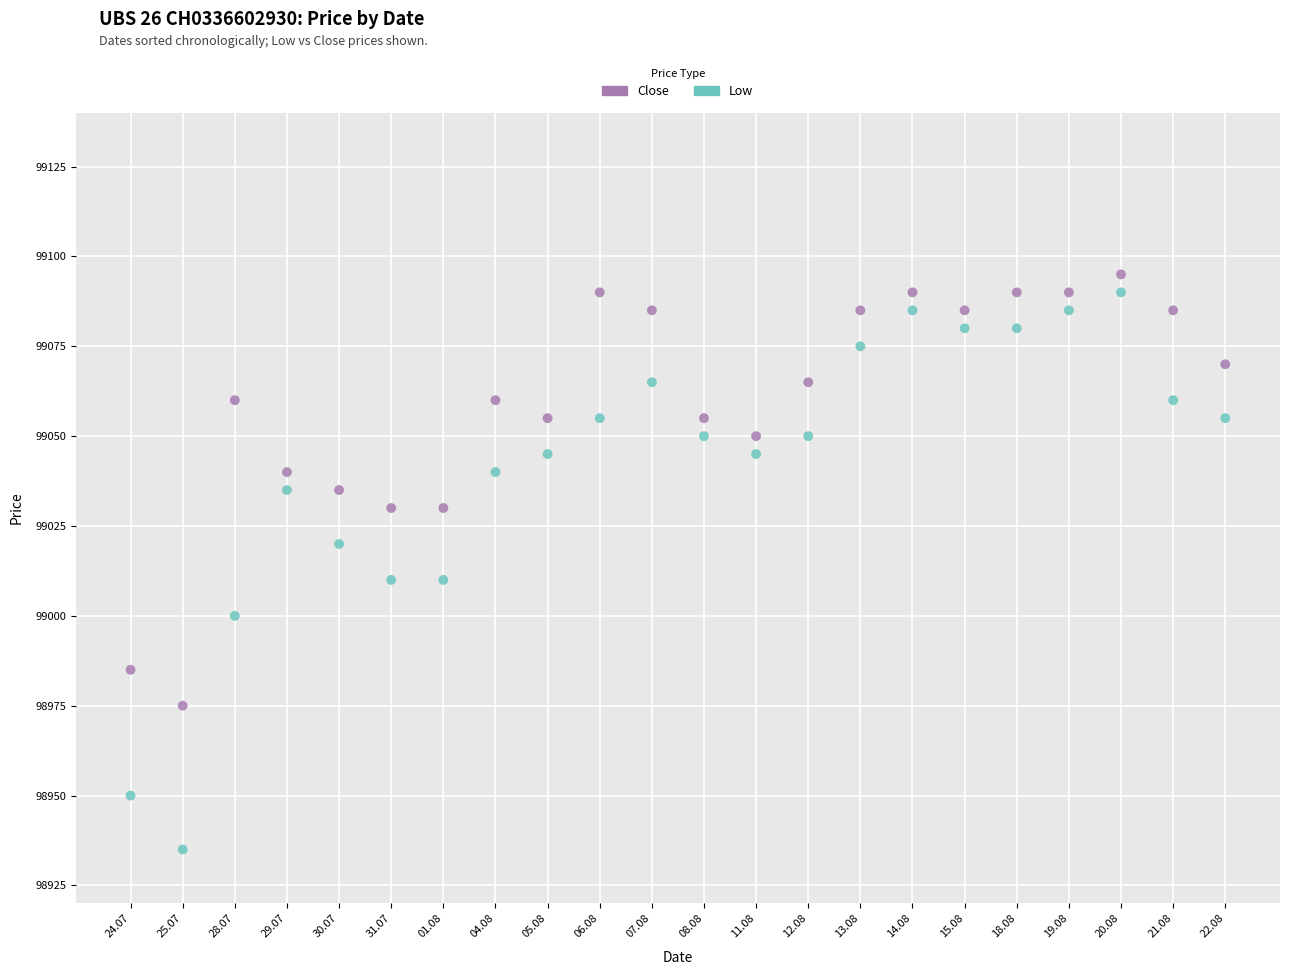

Which series has the largest Y range (max minus min)?

Low